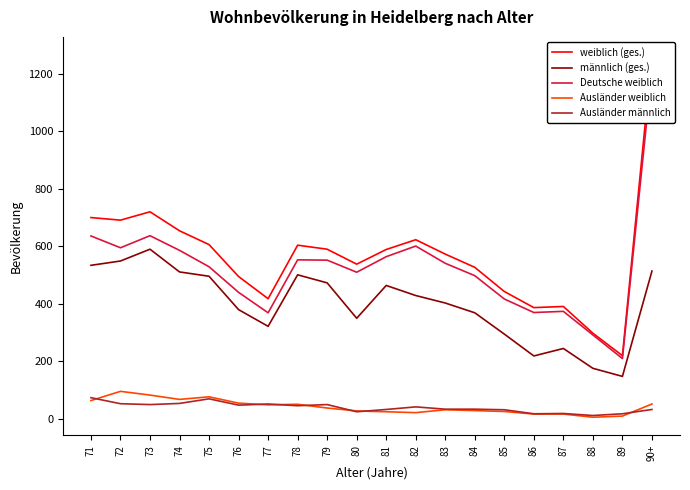

Rank the series by their maximum value, from lowest to highest.

Ausländer männlich, Ausländer weiblich, männlich (ges.), Deutsche weiblich, weiblich (ges.)